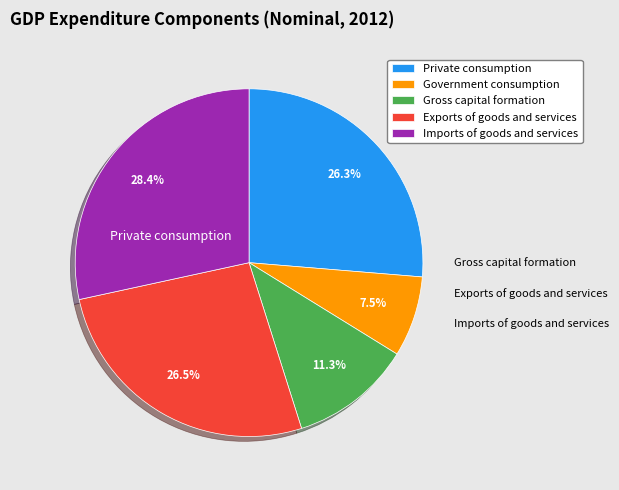

Does any single category account for the majority?

No